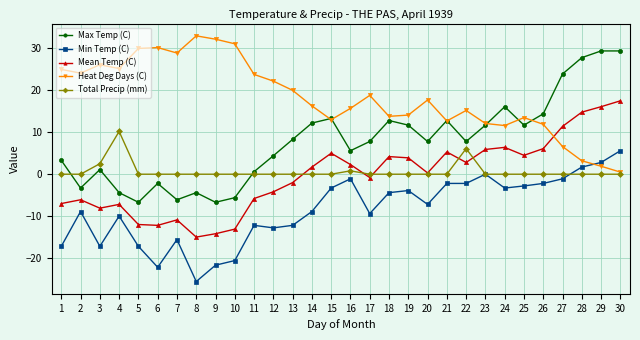

After their last crossing, which series has the higher values: Heat Deg Days (C) or Max Temp (C)?

Max Temp (C)